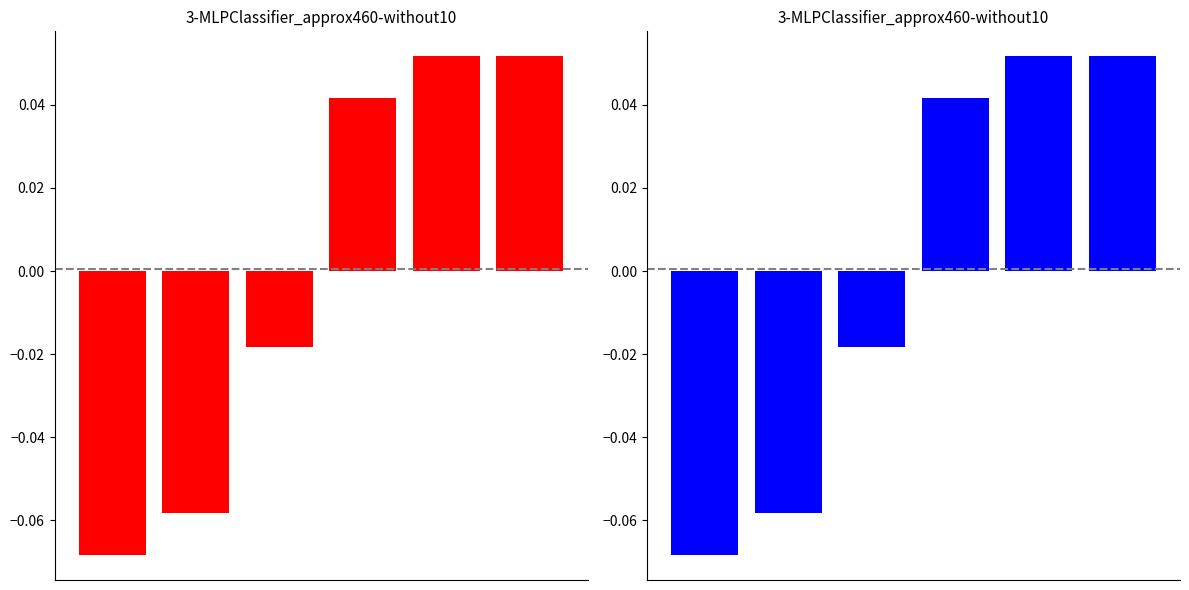

What value does the Format count deviation (red) series have at 5?

0.1